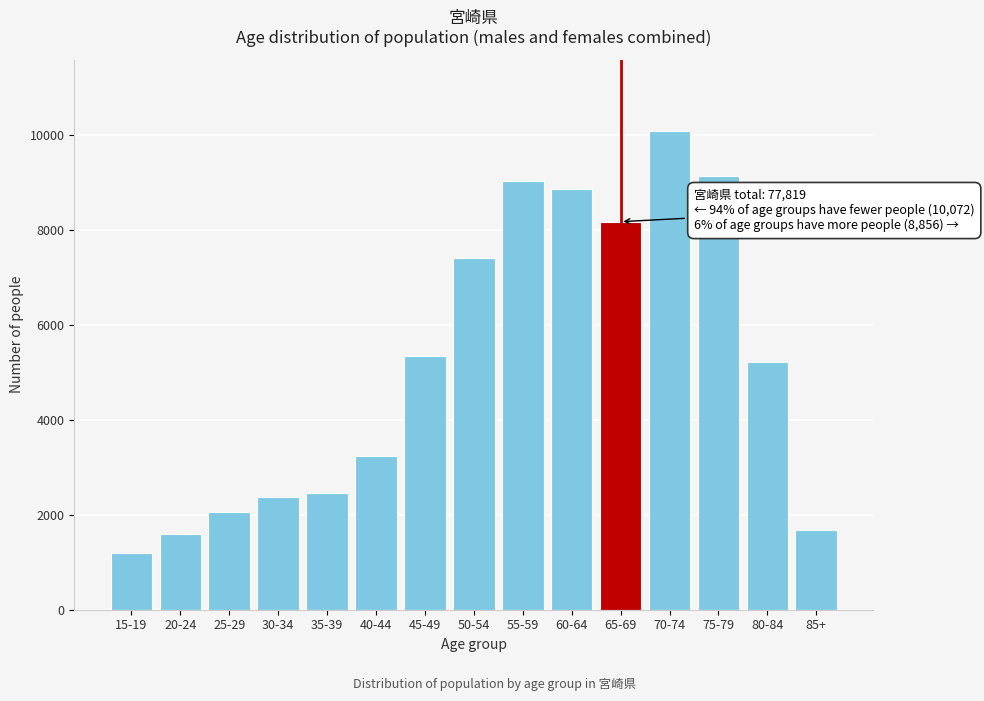

Reading left to right, list all the values displayed in this chart.

1192	1601	2058	2369	2455	3236	5338	7415	9030	8856	8169	10072	9123	5223	1682